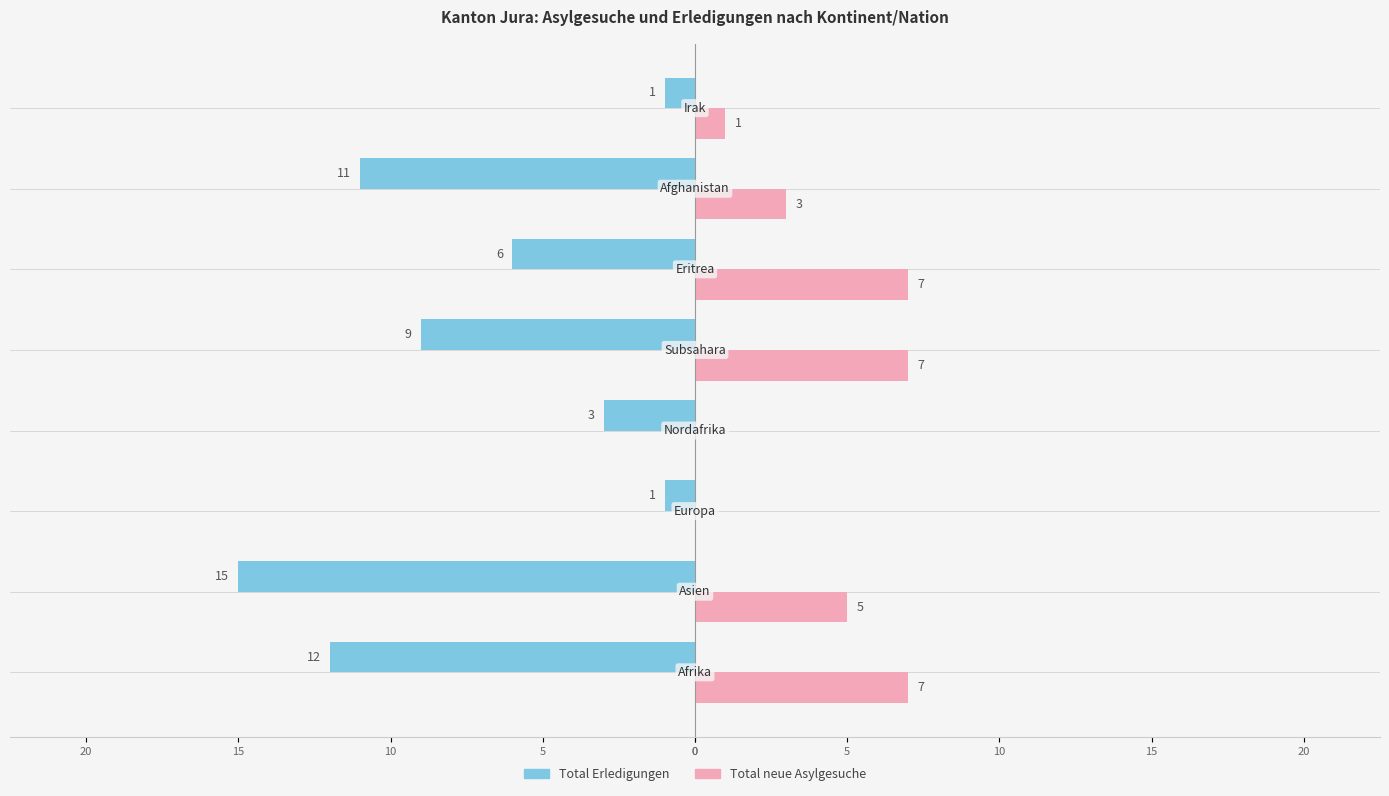

What are all the series names shown in the legend?

Total Erledigungen, Total neue Asylgesuche